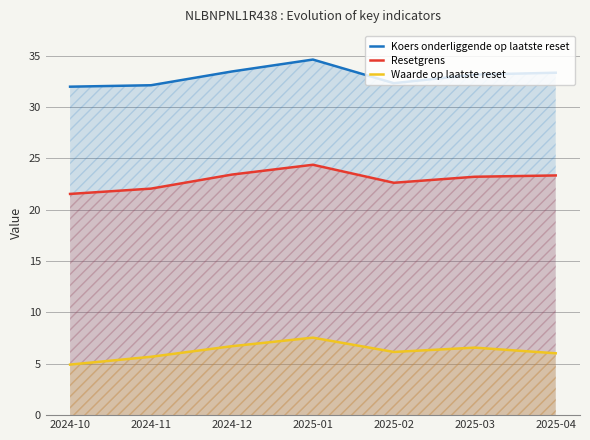

Where does the Waarde op laatste reset series first go above 6?

2024-12